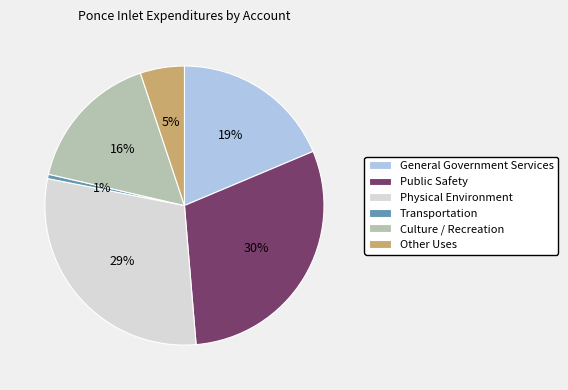

To the nearest percent, what is the combined percentage of Transportation and Culture / Recreation?

17%